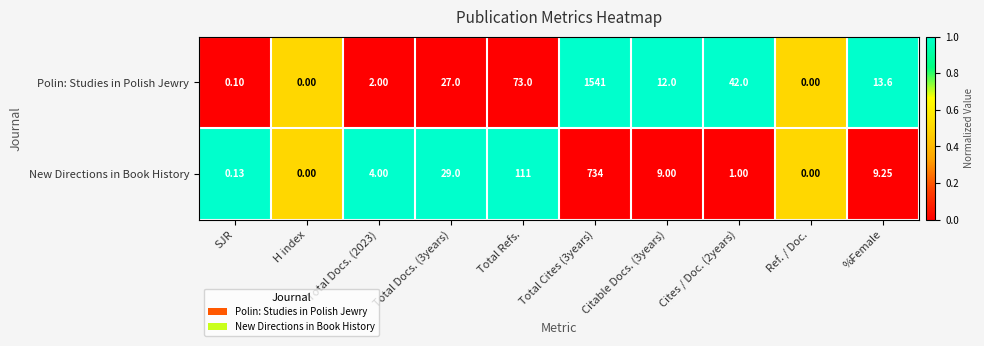

List the series in order of their peak value, lowest first.

New Directions in Book History, Polin: Studies in Polish Jewry